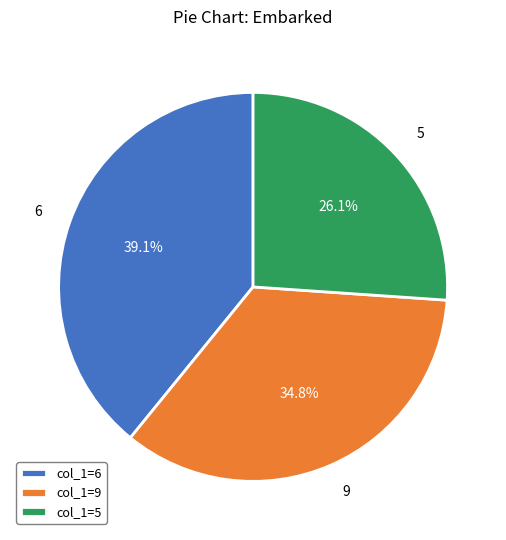

What is the ratio of the value at 6 to the value at 5?

1.5